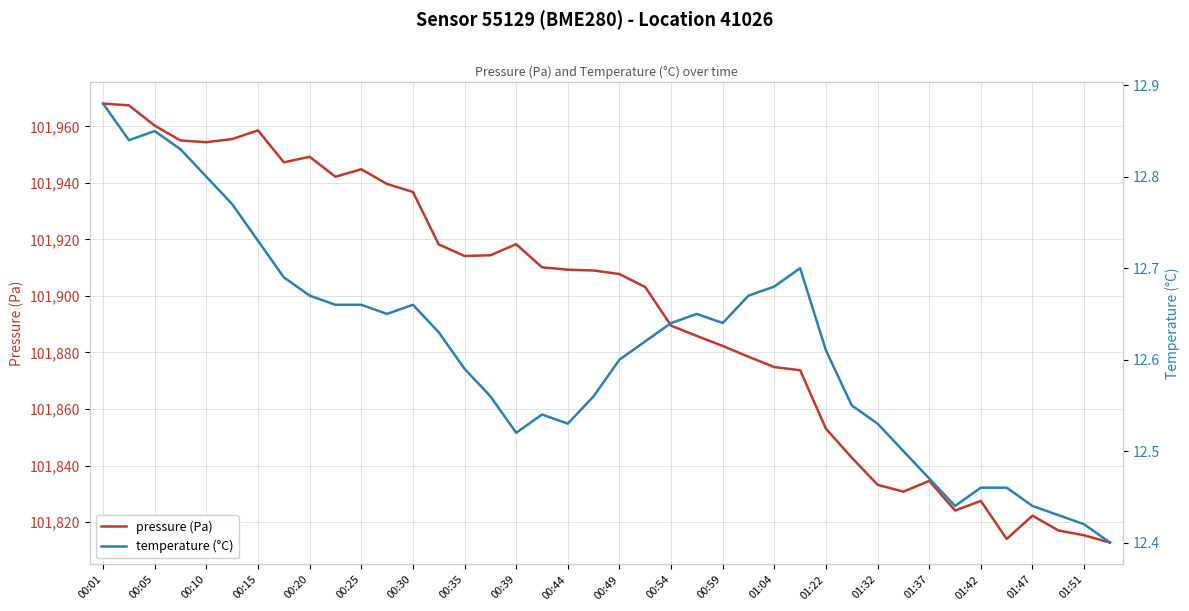

List the series in order of their peak value, lowest first.

temperature (°C), pressure (Pa)